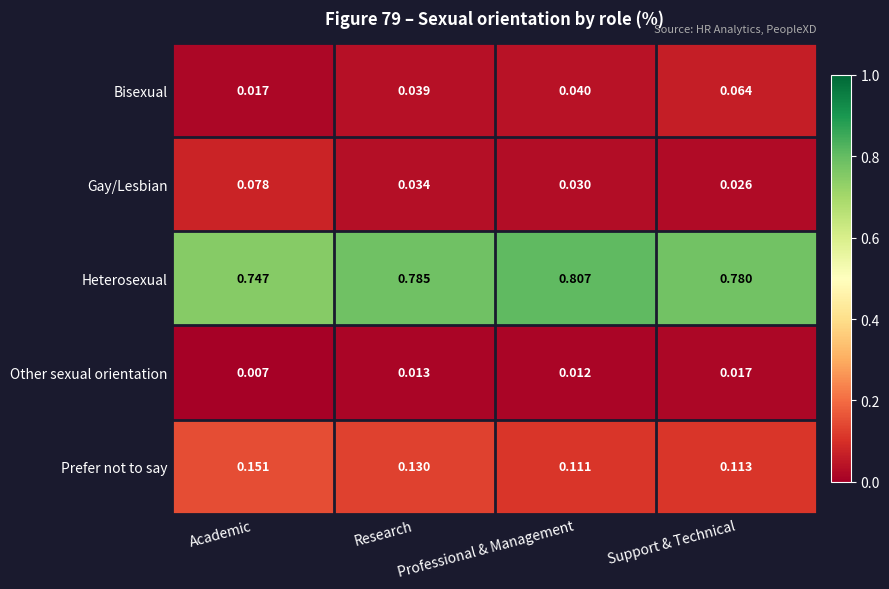

Which series has the largest total across all categories?

Heterosexual